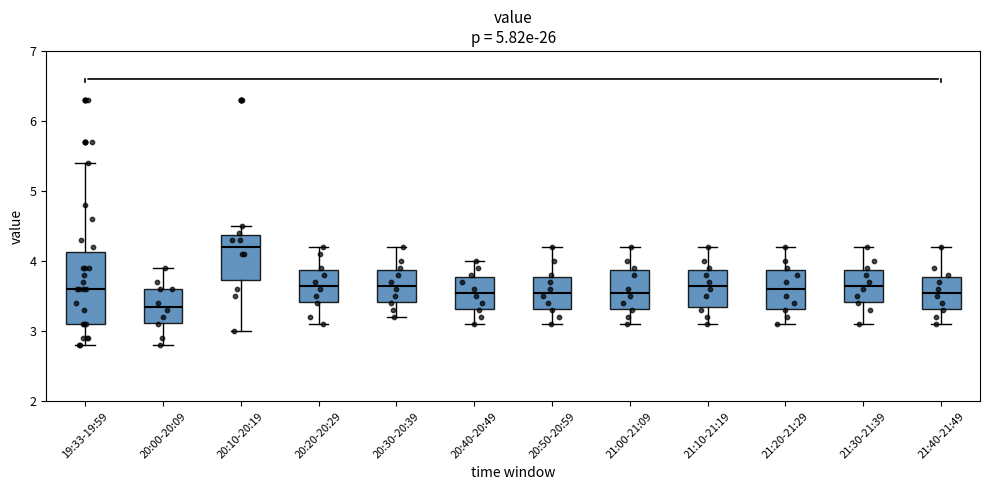

Reading left to right, transcribe this box plot: for each box, give where its median line is, the range the box spans, and where its two whiskers end, as read against the y-axis. The values are not printed on the chart, so give them approximately, as read against the axis.

19:33-19:59: median 3.6, box 3.1 to 4.1, whiskers 2.8 to 5.4
20:00-20:09: median 3.4, box 3.1 to 3.6, whiskers 2.8 to 3.9
20:10-20:19: median 4.2, box 3.7 to 4.4, whiskers 3.0 to 4.5
20:20-20:29: median 3.7, box 3.4 to 3.9, whiskers 3.1 to 4.2
20:30-20:39: median 3.7, box 3.4 to 3.9, whiskers 3.2 to 4.2
20:40-20:49: median 3.6, box 3.3 to 3.8, whiskers 3.1 to 4.0
20:50-20:59: median 3.6, box 3.3 to 3.8, whiskers 3.1 to 4.2
21:00-21:09: median 3.6, box 3.3 to 3.9, whiskers 3.1 to 4.2
21:10-21:19: median 3.7, box 3.4 to 3.9, whiskers 3.1 to 4.2
21:20-21:29: median 3.6, box 3.3 to 3.9, whiskers 3.1 to 4.2
21:30-21:39: median 3.7, box 3.4 to 3.9, whiskers 3.1 to 4.2
21:40-21:49: median 3.6, box 3.3 to 3.8, whiskers 3.1 to 4.2